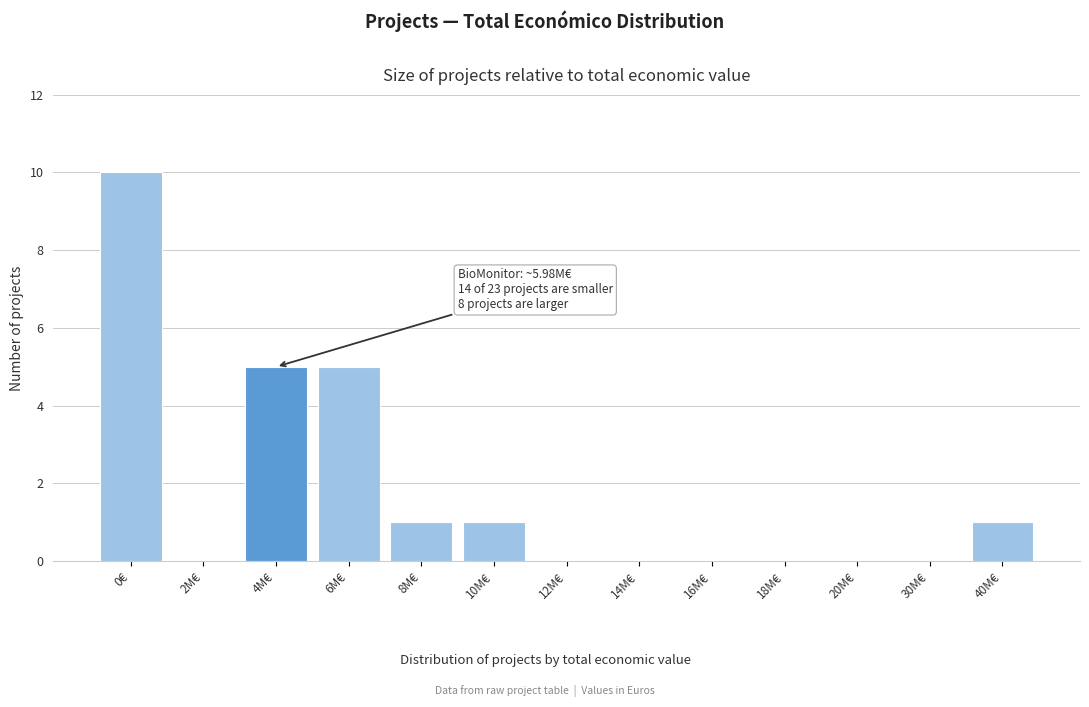

Reading left to right, transcribe all the data shown in this chart.

0€=10	2M€=0	4M€=5	6M€=5	8M€=1	10M€=1	12M€=0	14M€=0	16M€=0	18M€=0	20M€=0	30M€=0	40M€=1